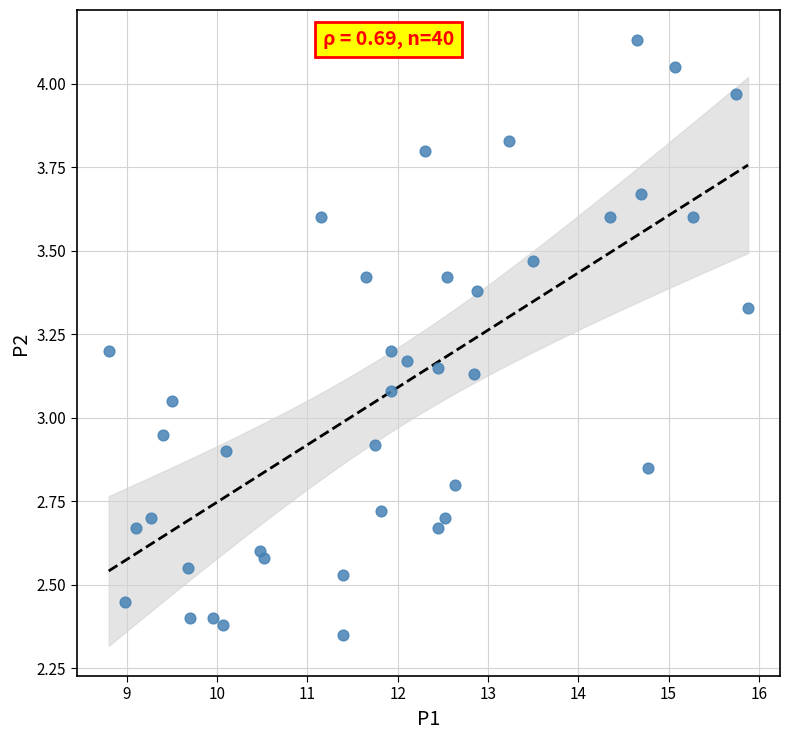

What is the range of Y values (max minus min)?

1.8